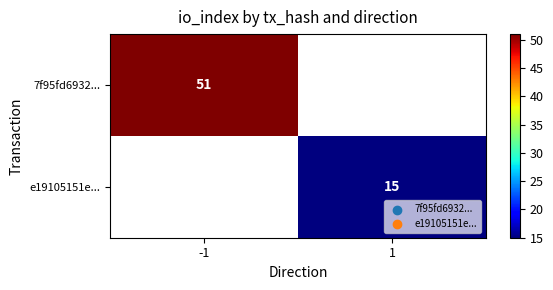

The value of e19105151e... at 1 is 15. True or false?

True